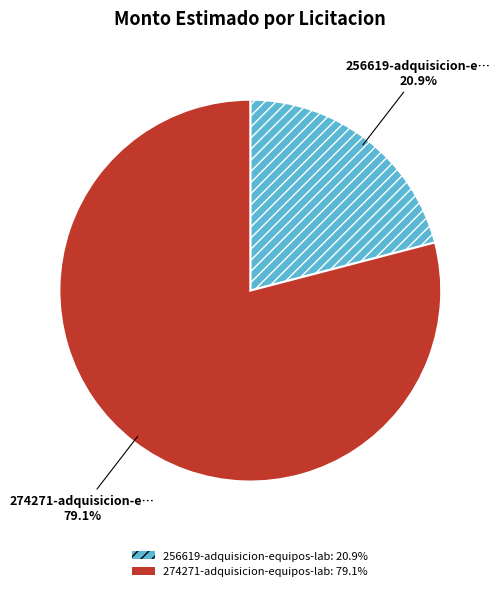

Is there any slice that represents more than half of the pie?

Yes